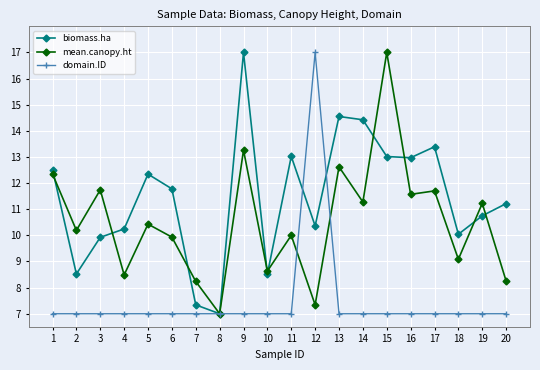

What is the difference between the maximum and minimum values in the domain.ID series?

10.0